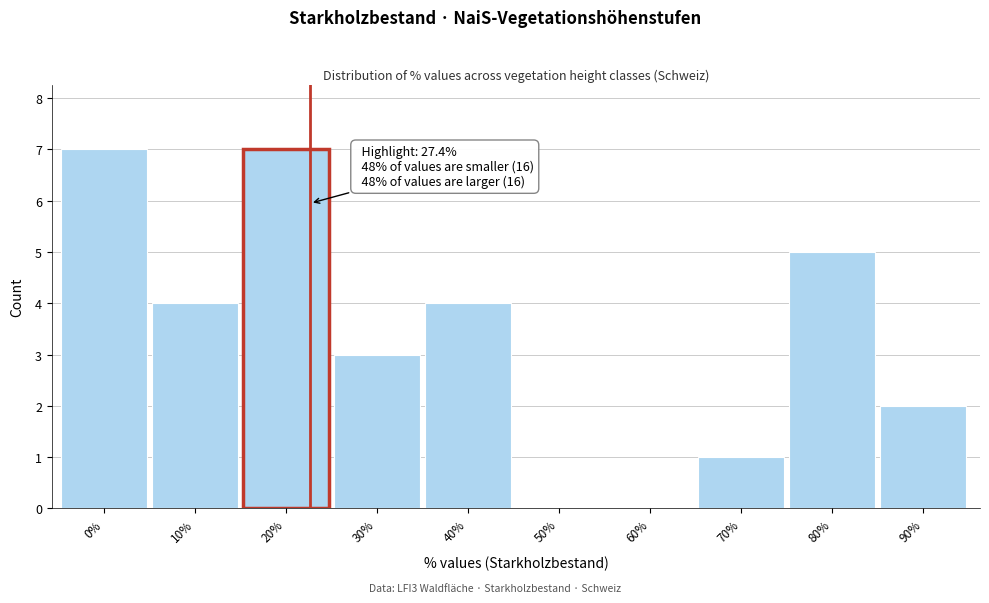

Reading right to left, extract all data points from this chart.

90%=2	80%=5	70%=1	60%=0	50%=0	40%=4	30%=3	20%=7	10%=4	0%=7